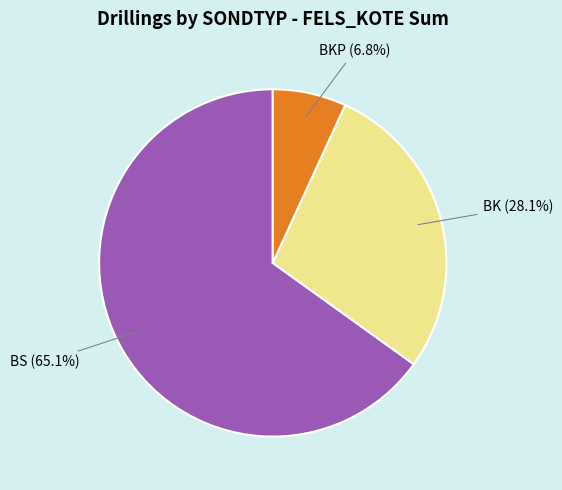

What portion of the pie excludes BKP?

93.2%